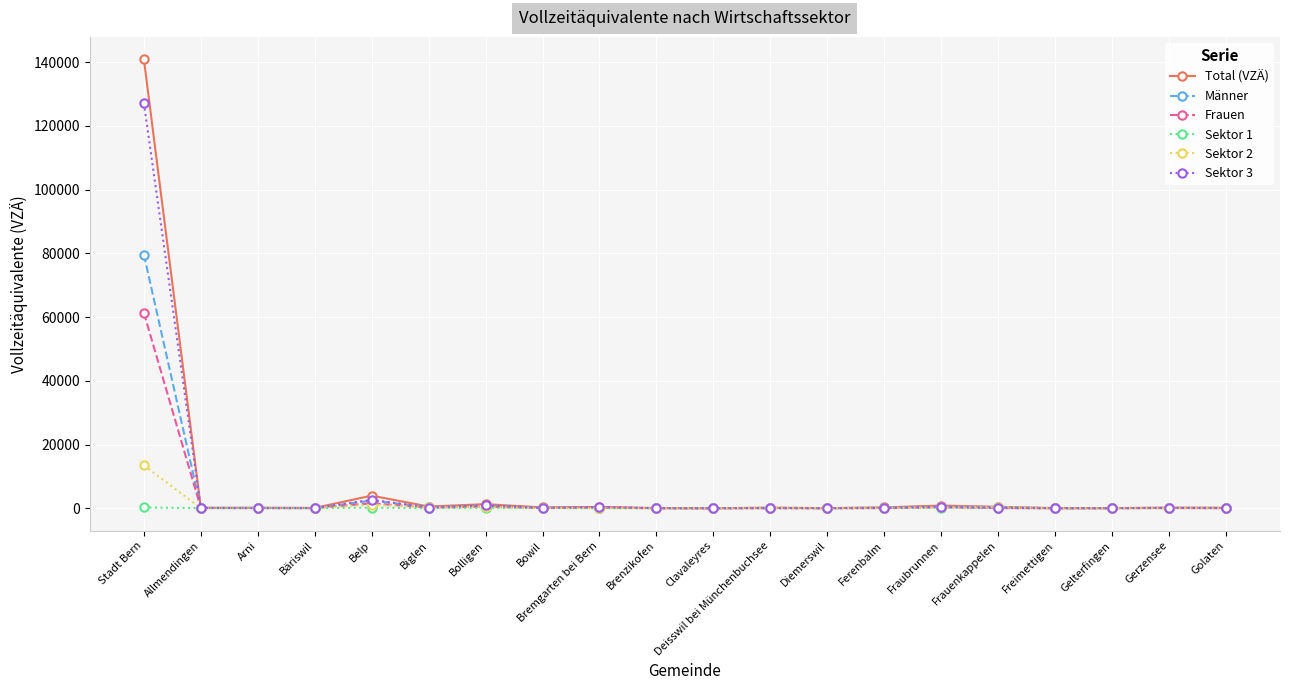

What is the total value across all series at Golaten?

462.1